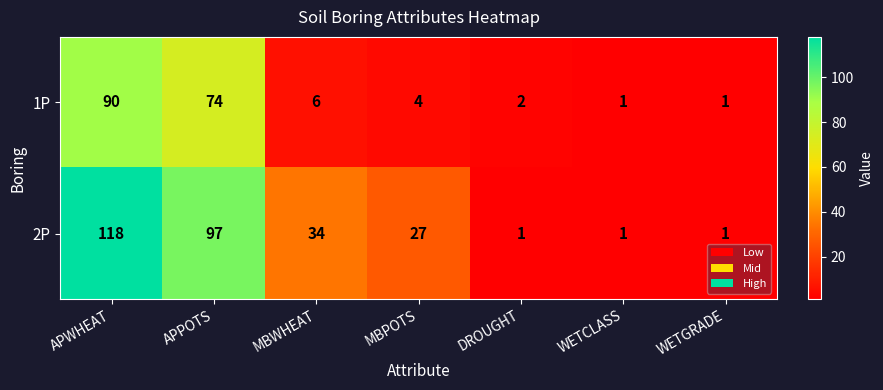

Which series has the largest range (max minus min)?

2P